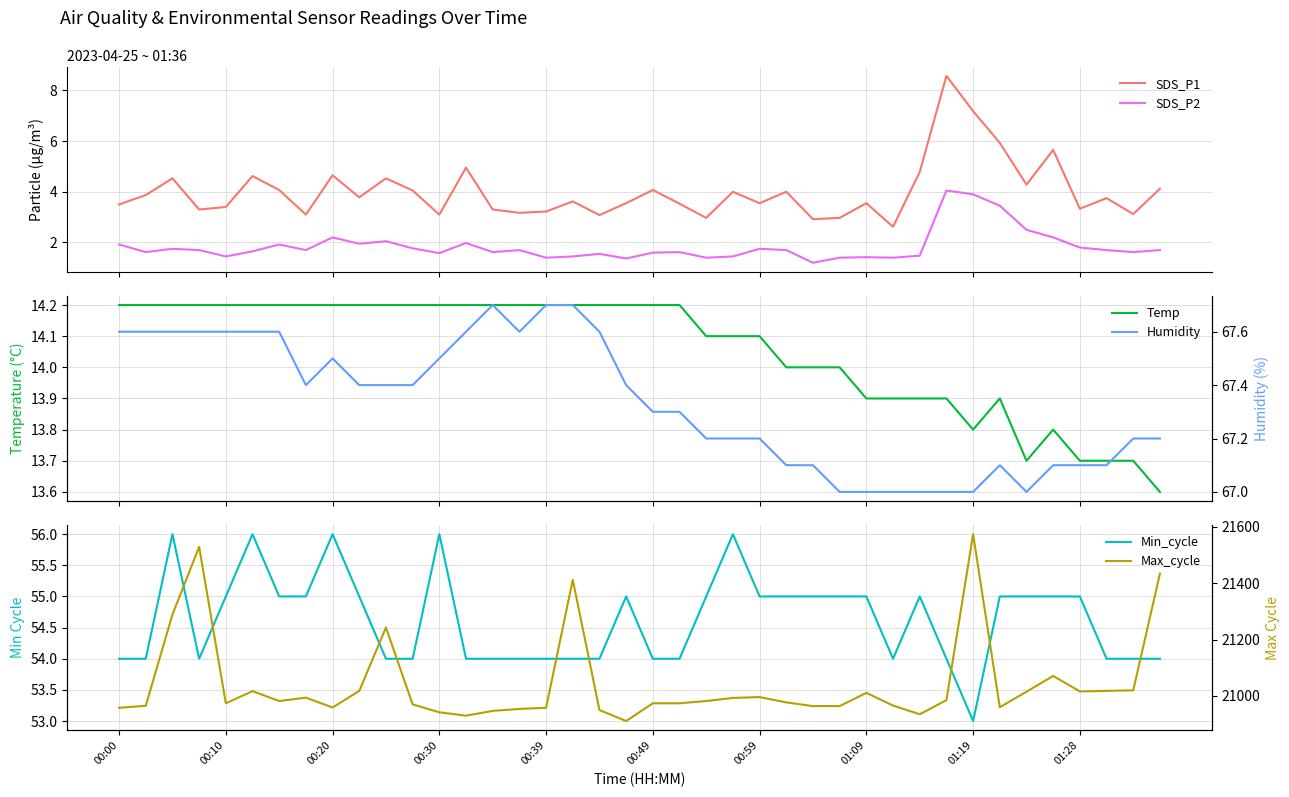

True or false: Temp and SDS_P1 cross at least once.

False